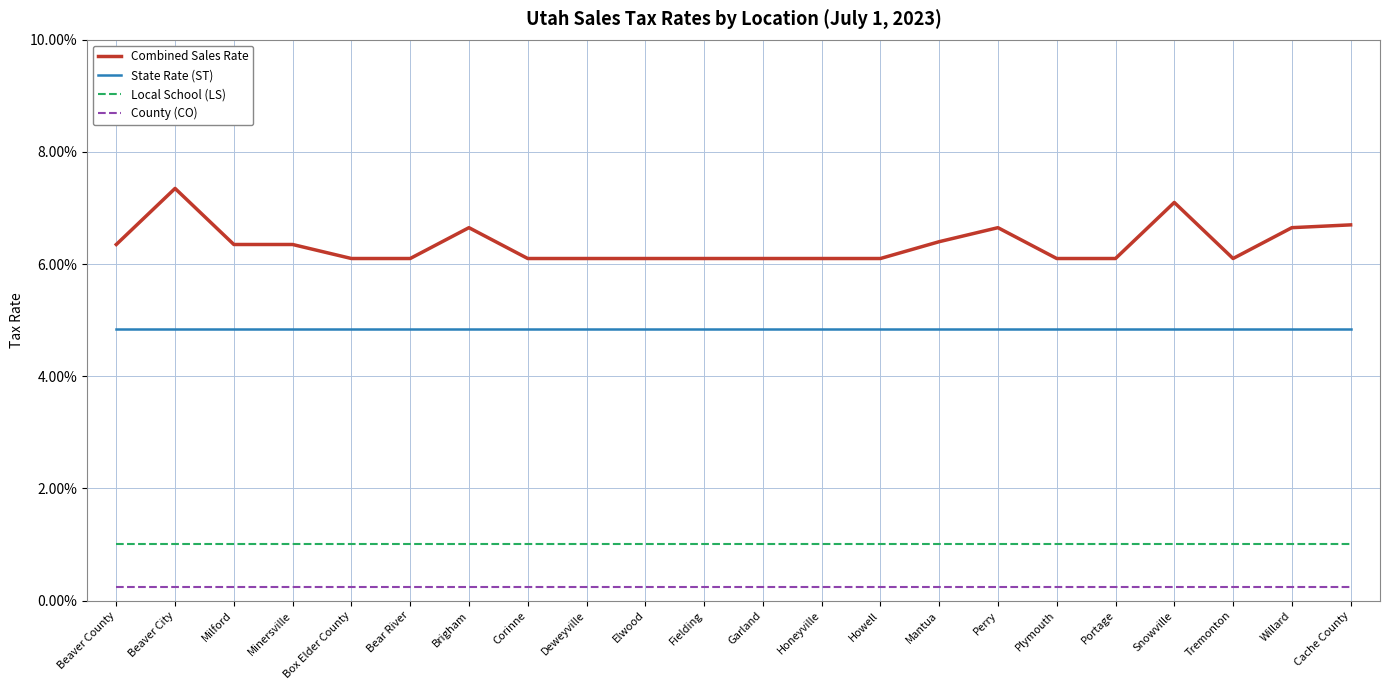

What is the total value across all series at Mantua?

0.1